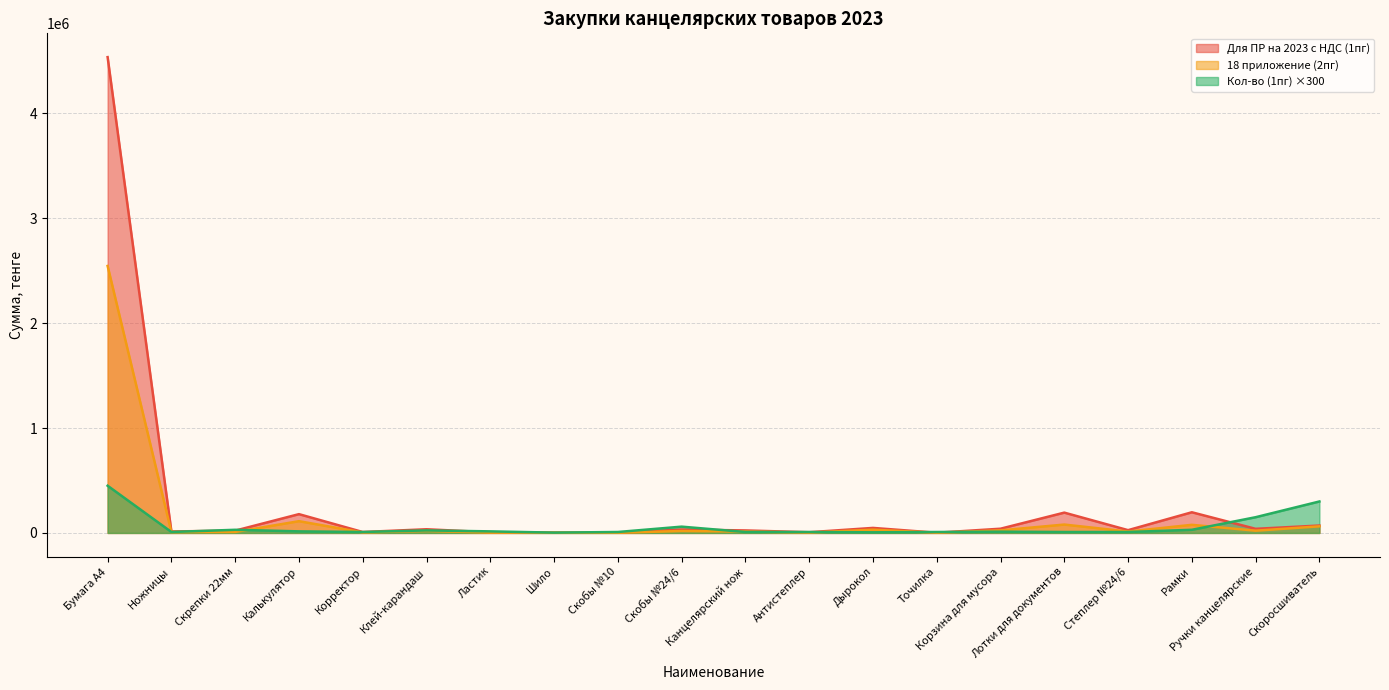

True or false: Для ПР на 2023 с НДС (1пг) and 18 приложение (2пг) cross at least once.

False